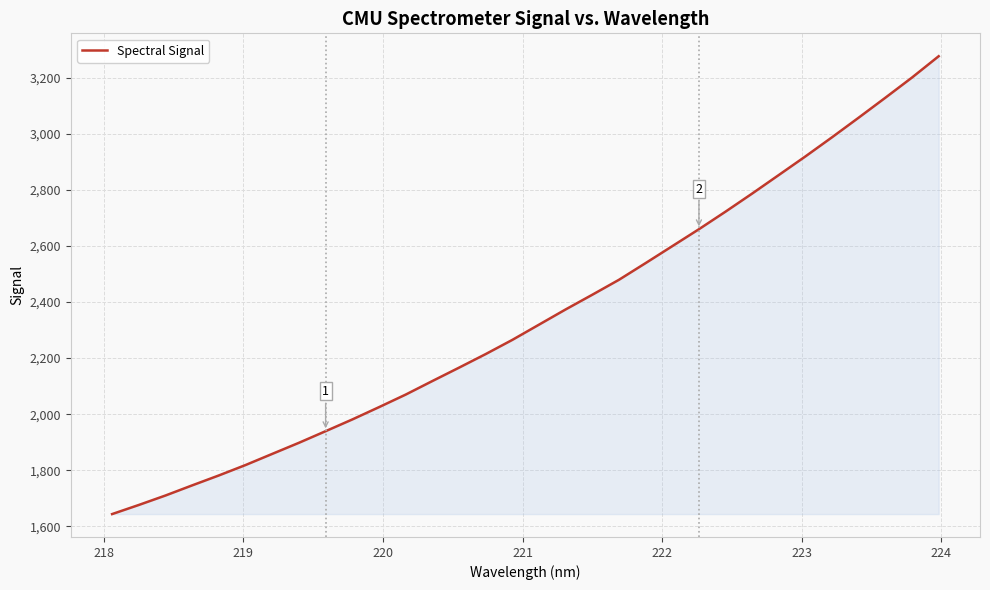

What is the difference between the maximum and minimum values?

1633.7